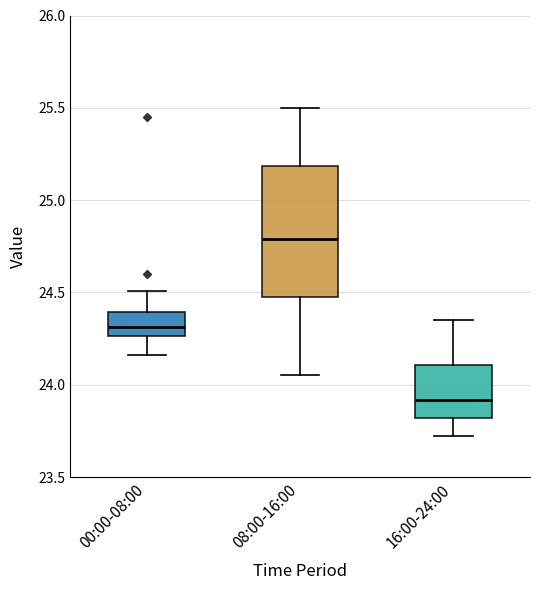

Which box is the tallest, from its lower edge to its upper edge?

08:00-16:00